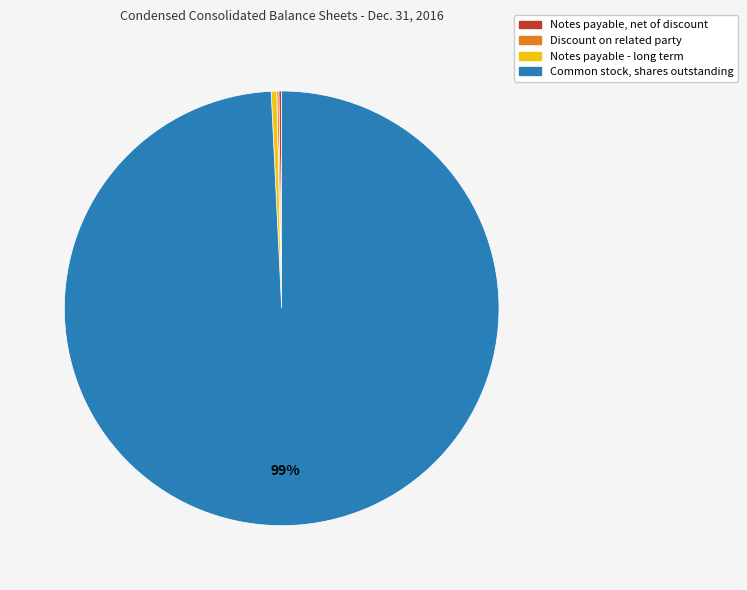

Which category has the biggest portion of the pie?

Common stock, shares outstanding